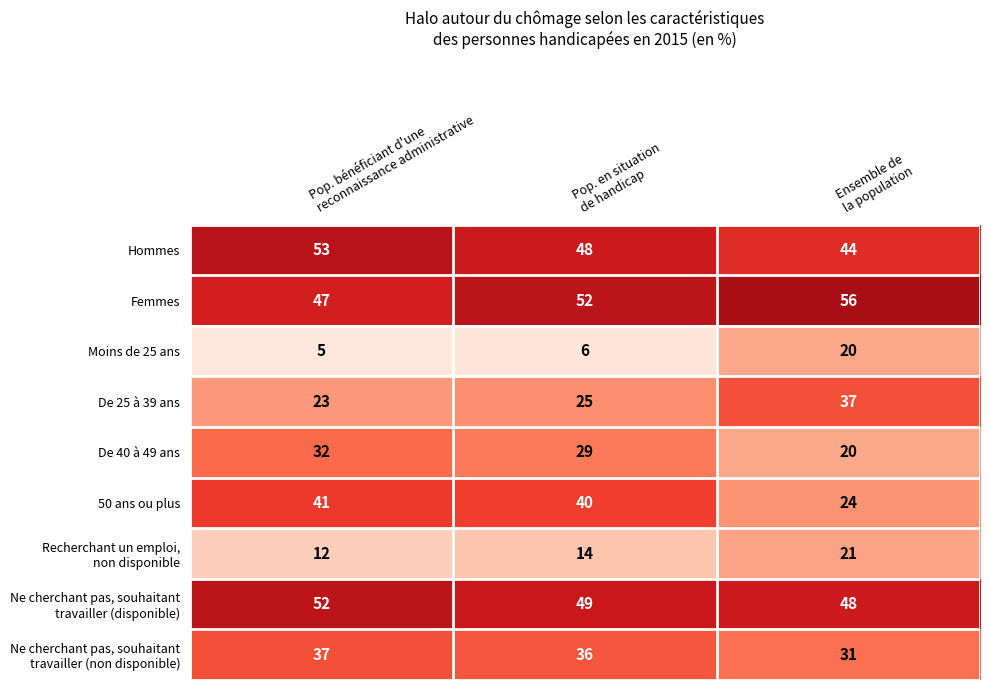

What is the highest value of the De 25 à 39 ans series?

37